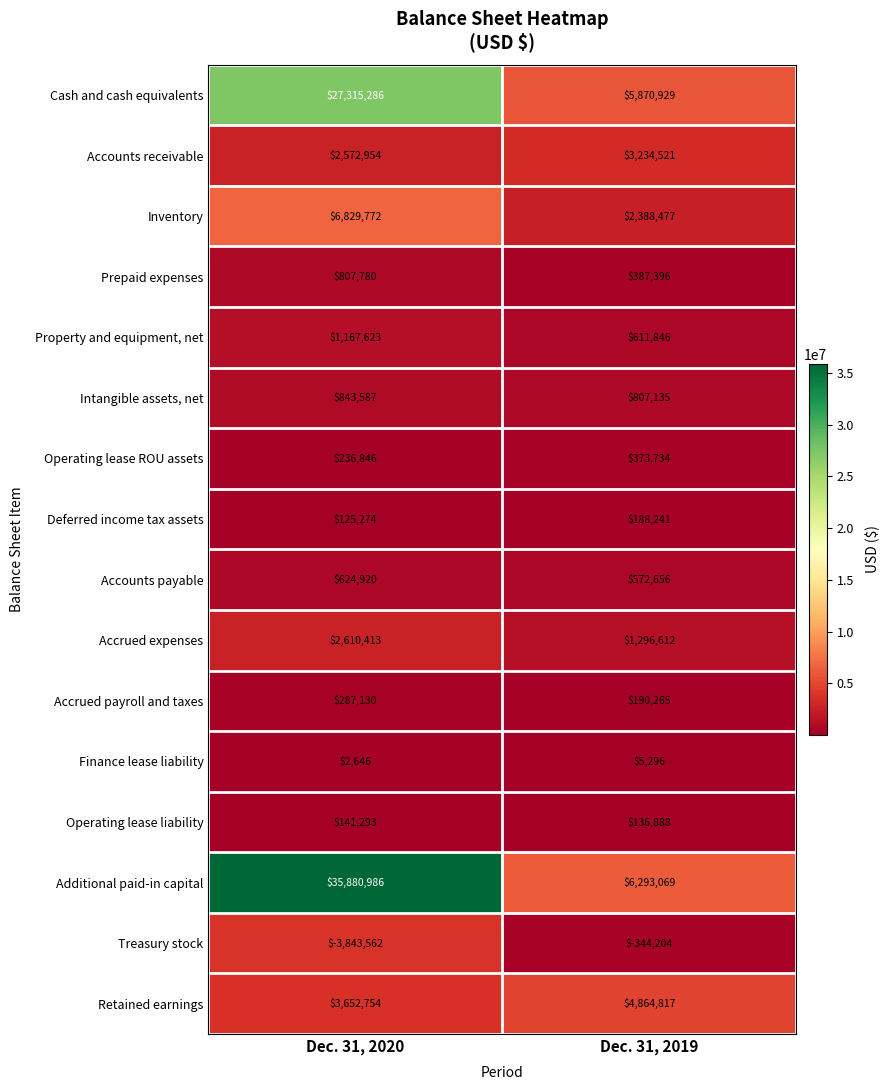

How many data points in Deferred income tax assets are less than 188241?

1